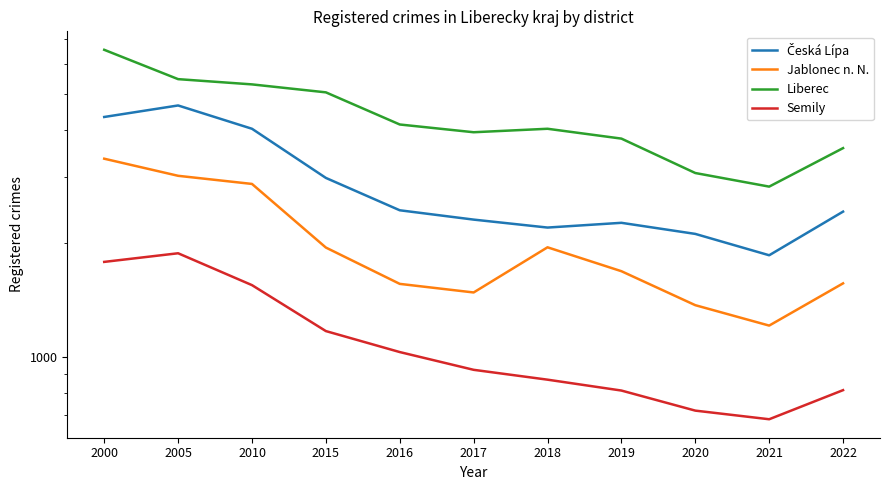

At how many categories does at least one series exceed 5625?

1